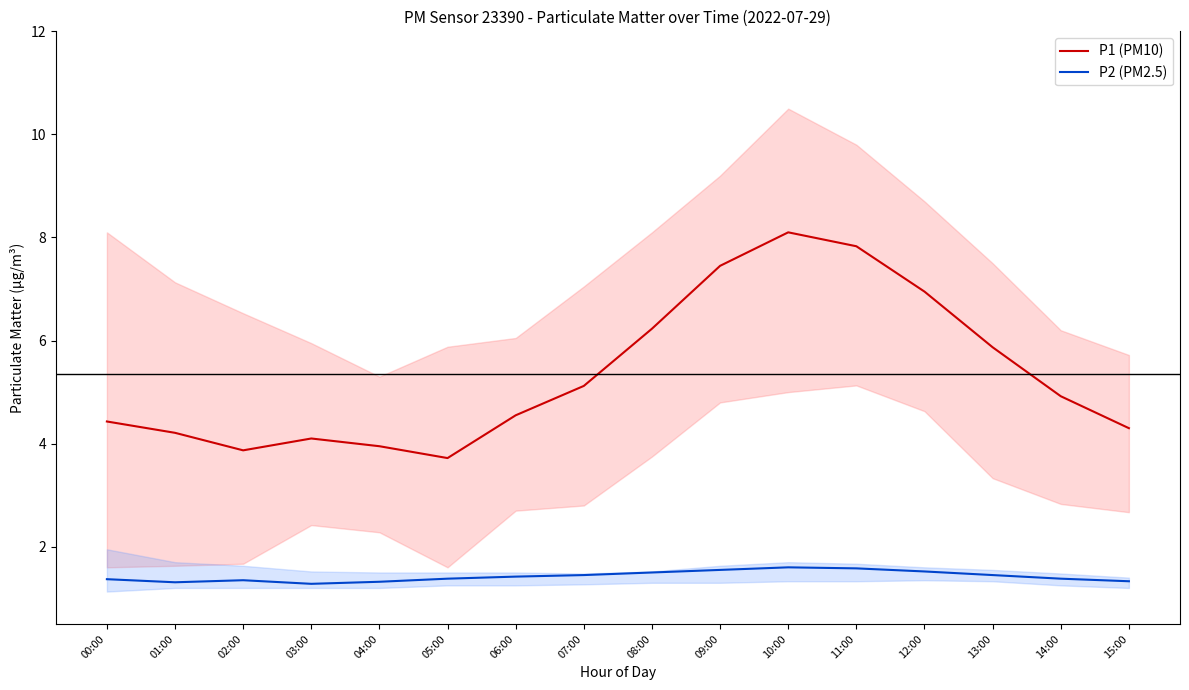

At which label does P1 (PM10) reach its minimum?

05:00